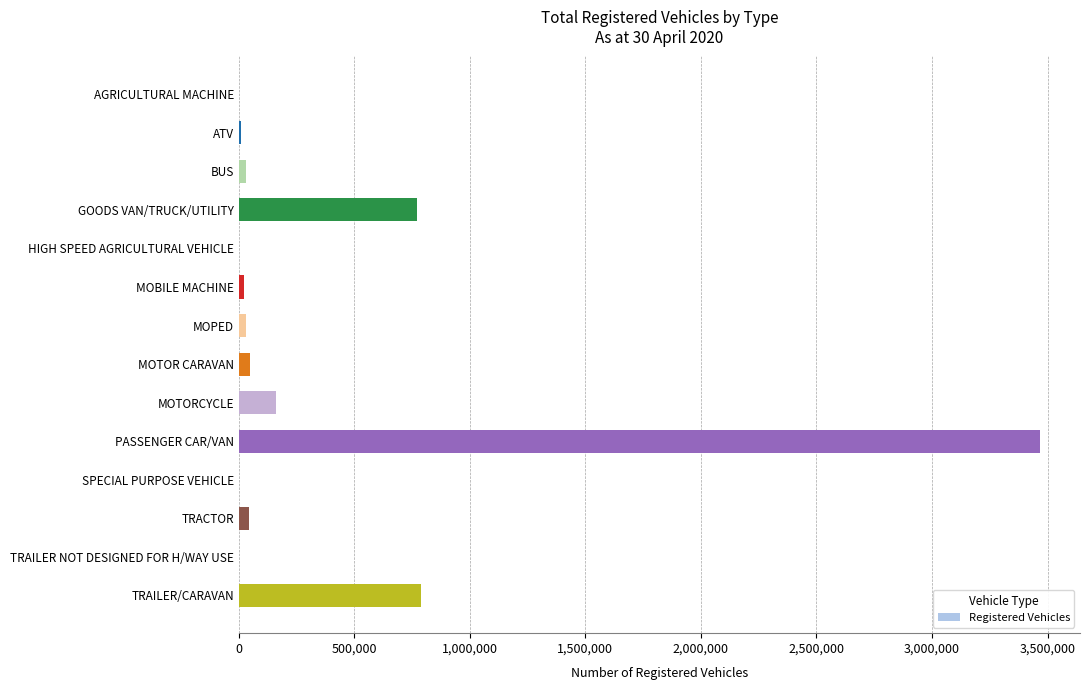

Which has a higher value, MOTORCYCLE or HIGH SPEED AGRICULTURAL VEHICLE?

MOTORCYCLE